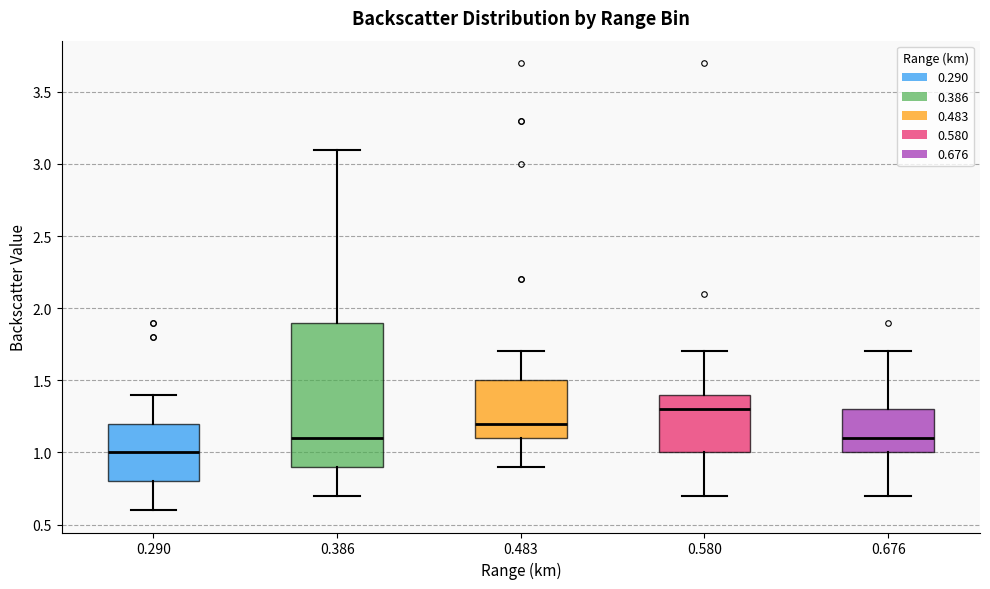

Reading left to right, transcribe this box plot: for each box, give where its median line is, the range the box spans, and where its two whiskers end, as read against the y-axis. The values are not printed on the chart, so give them approximately, as read against the axis.

0.290: median 1.0, box 0.8 to 1.2, whiskers 0.6 to 1.4
0.386: median 1.1, box 0.9 to 1.9, whiskers 0.7 to 3.1
0.483: median 1.2, box 1.1 to 1.5, whiskers 0.9 to 1.7
0.580: median 1.3, box 1.0 to 1.4, whiskers 0.7 to 1.7
0.676: median 1.1, box 1.0 to 1.3, whiskers 0.7 to 1.7